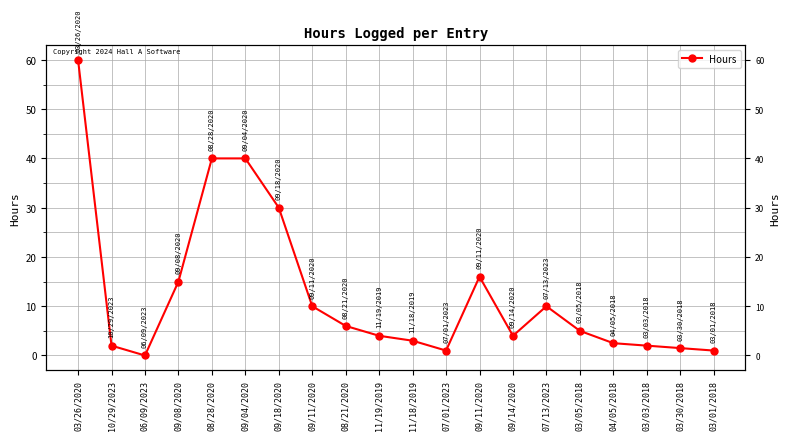

Reading right to left, transcribe all the data shown in this chart.

03/01/2018=1.0	03/30/2018=1.5	03/03/2018=2.0	04/05/2018=2.5	03/05/2018=5.0	07/13/2023=10.0	09/14/2020=4.0	09/11/2020=16.0	07/01/2023=1.0	11/18/2019=3.0	11/19/2019=4.0	08/21/2020=6.0	09/11/2020=10.0	09/18/2020=30.0	09/04/2020=40.0	08/28/2020=40.0	09/08/2020=15.0	06/09/2023=0.0	10/29/2023=2.0	03/26/2020=60.0